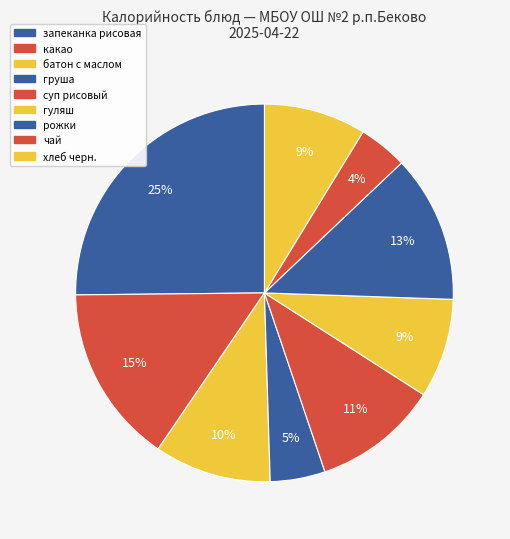

What percentage is the батон с маслом slice, to the nearest percent?

10%